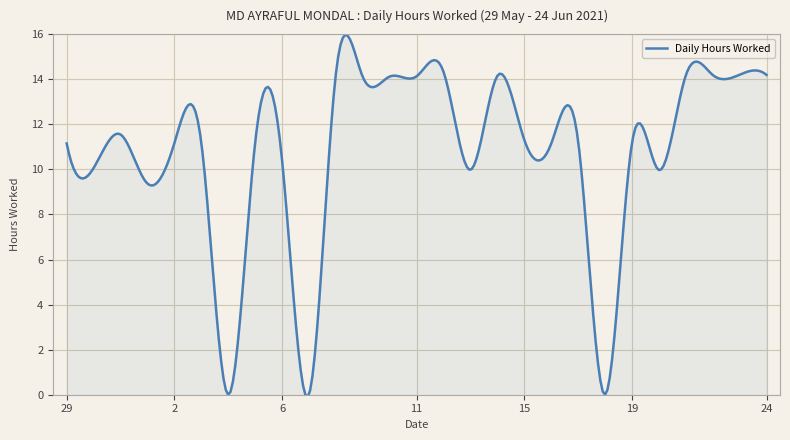

Reading left to right, what are all the values shown in this chart?

11.2	10.1	11.6	9.4	11.2	11.2	0.0	11.2	10.4	0.0	14.2	14.1	14.1	14.1	14.3	10.0	14.2	11.3	11.1	11.3	0.0	11.2	10.0	14.2	14.2	14.2	14.2